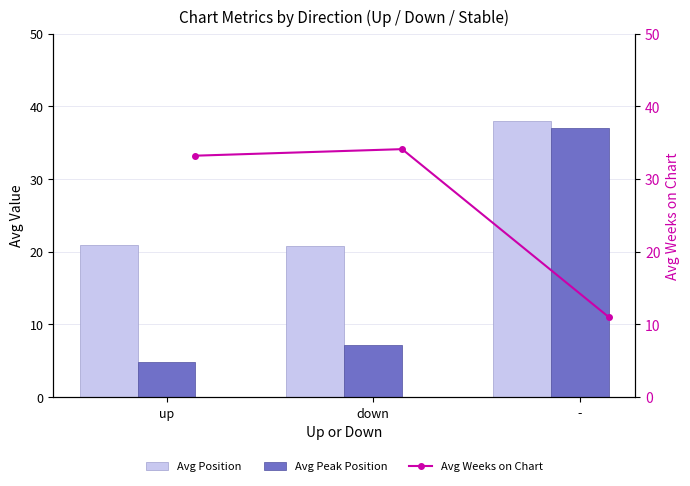

At which label is Avg Peak Position closest to 20?

down